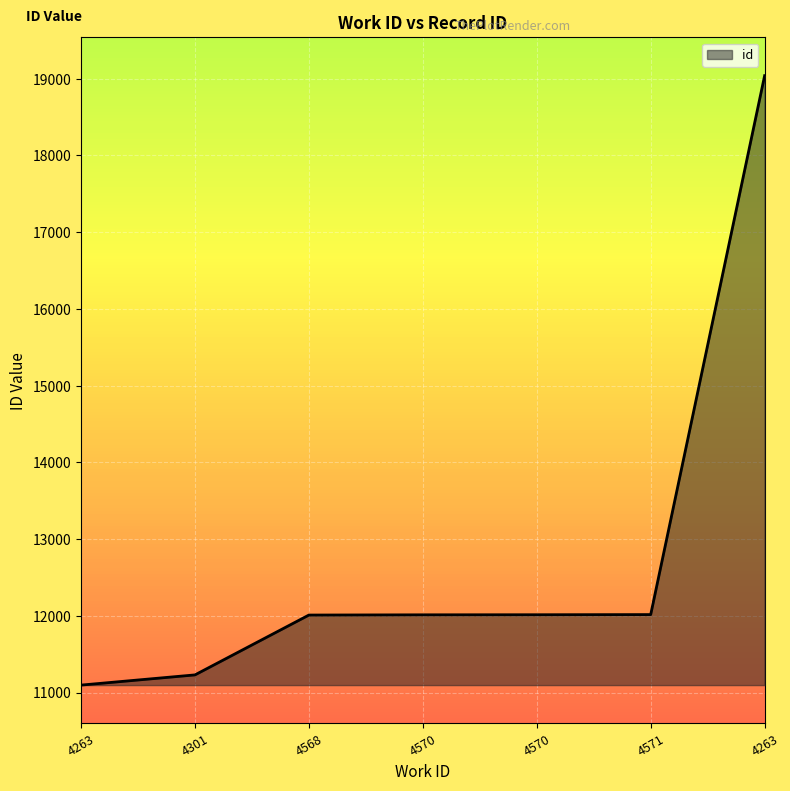

What is the sum of all values?

89420